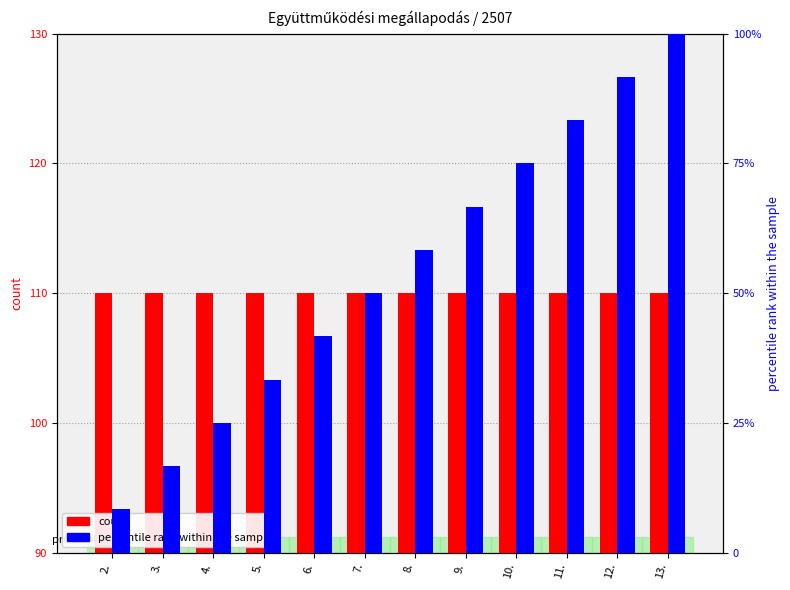

What value does the count series have at 9.?

110.0